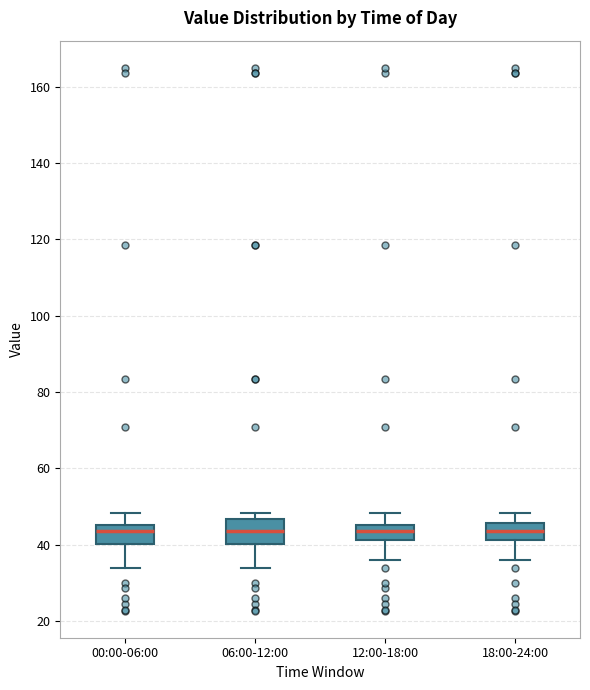

Reading left to right, read every box against the y-axis: the position of its median line, the range the box covers, and the ends of its whiskers. The values are not printed on the chart, so give them approximately, as read against the axis.

00:00-06:00: median 44, box 40 to 46, whiskers 34 to 48
06:00-12:00: median 44, box 40 to 46, whiskers 34 to 48
12:00-18:00: median 44, box 42 to 46, whiskers 36 to 48
18:00-24:00: median 44, box 42 to 46, whiskers 36 to 48